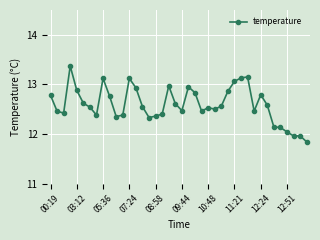

What is the maximum value shown in the chart?

13.4